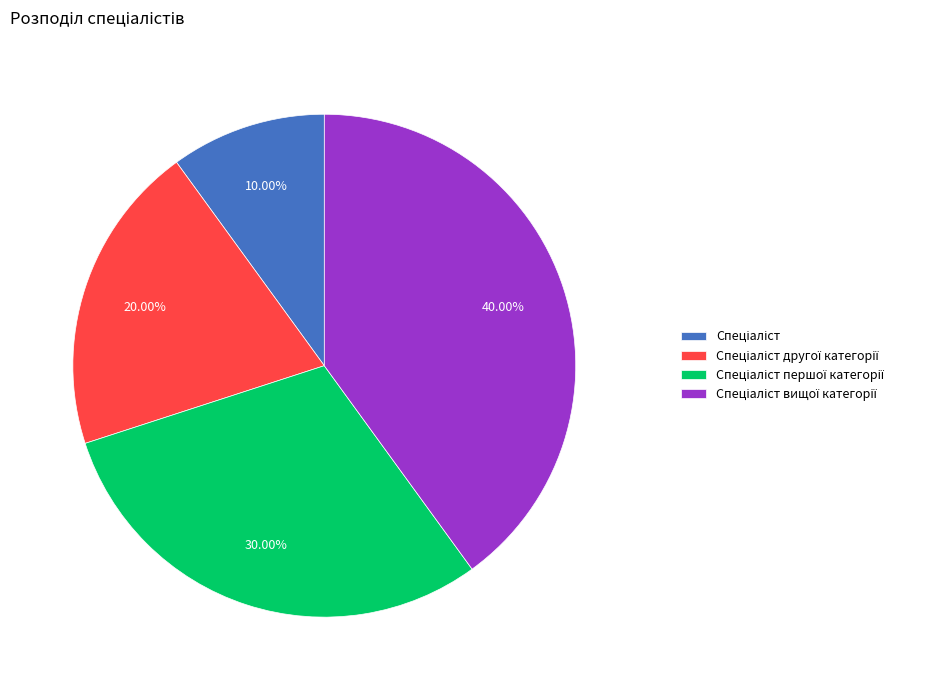

Is there any slice that represents more than half of the pie?

No